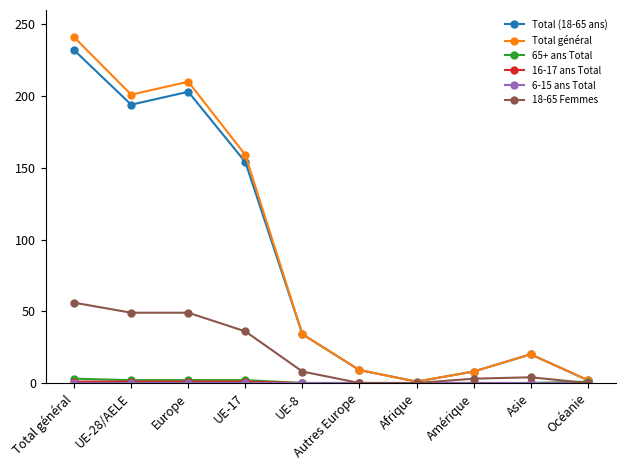

How many data points in Total général are less than 34?

5